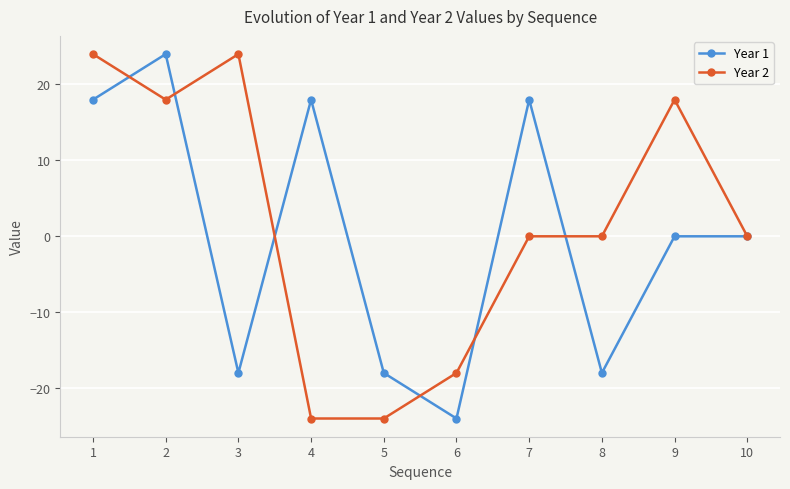

What is the spread (max minus min) of values at 7?

18